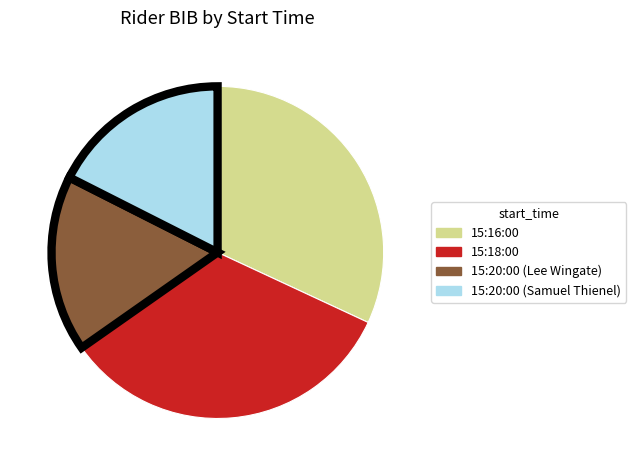

Is there any slice that represents more than half of the pie?

No